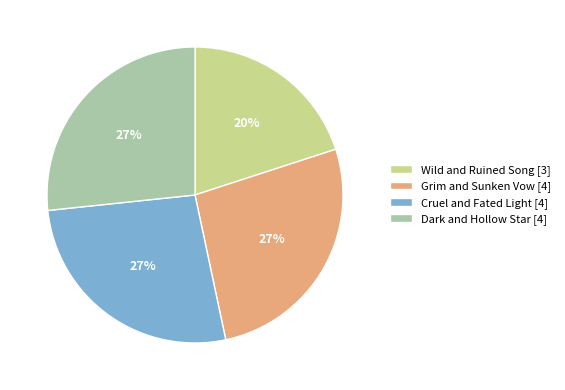

Do Cruel and Fated Light [4] and Dark and Hollow Star [4] together represent more than half of the pie?

Yes